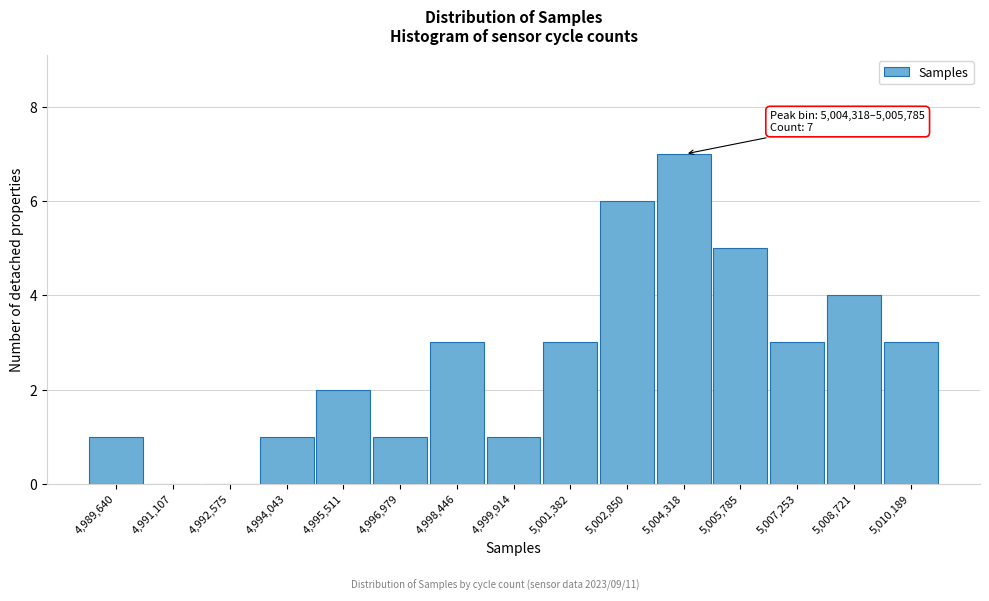

Reading left to right, extract all data points from this chart.

4,989,640=1	4,991,107=0	4,992,575=0	4,994,043=1	4,995,511=2	4,996,979=1	4,998,446=3	4,999,914=1	5,001,382=3	5,002,850=6	5,004,318=7	5,005,785=5	5,007,253=3	5,008,721=4	5,010,189=3